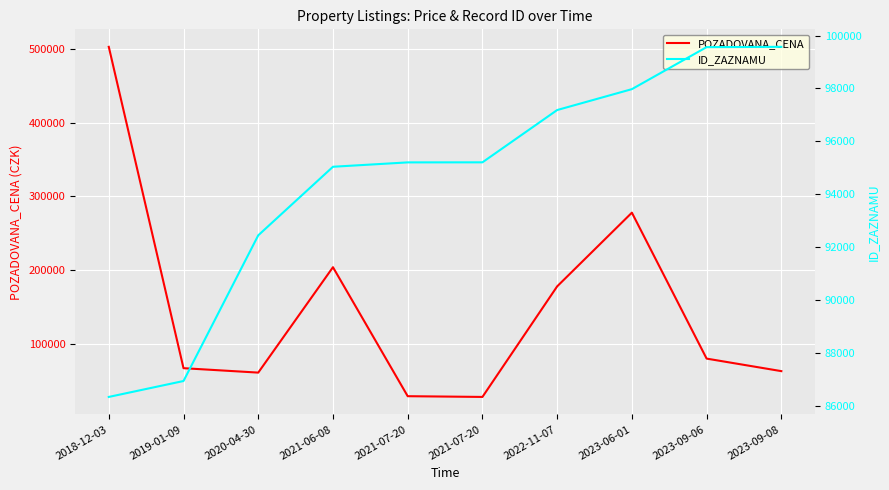

At which category is the sum across all series the highest?

2018-12-03